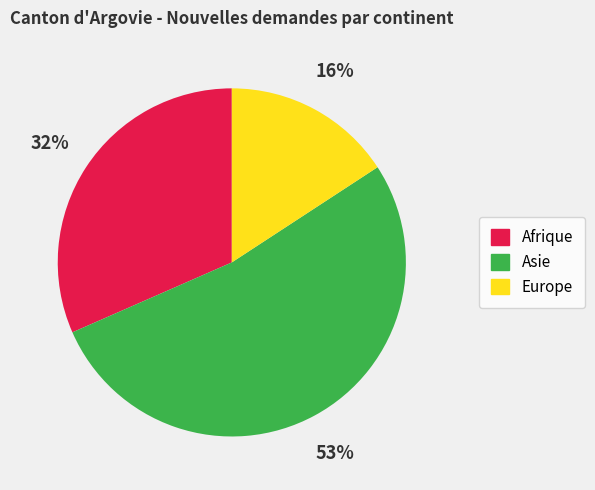

How many segments does this pie chart have?

3